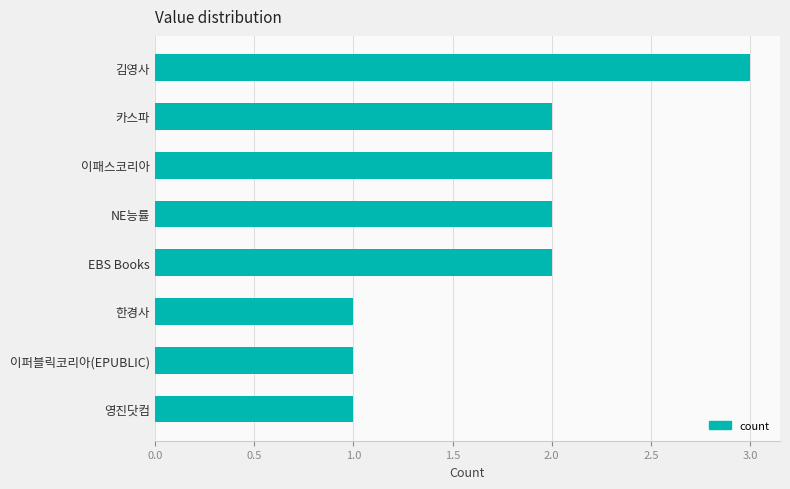

What is the difference between the maximum and minimum values?

2